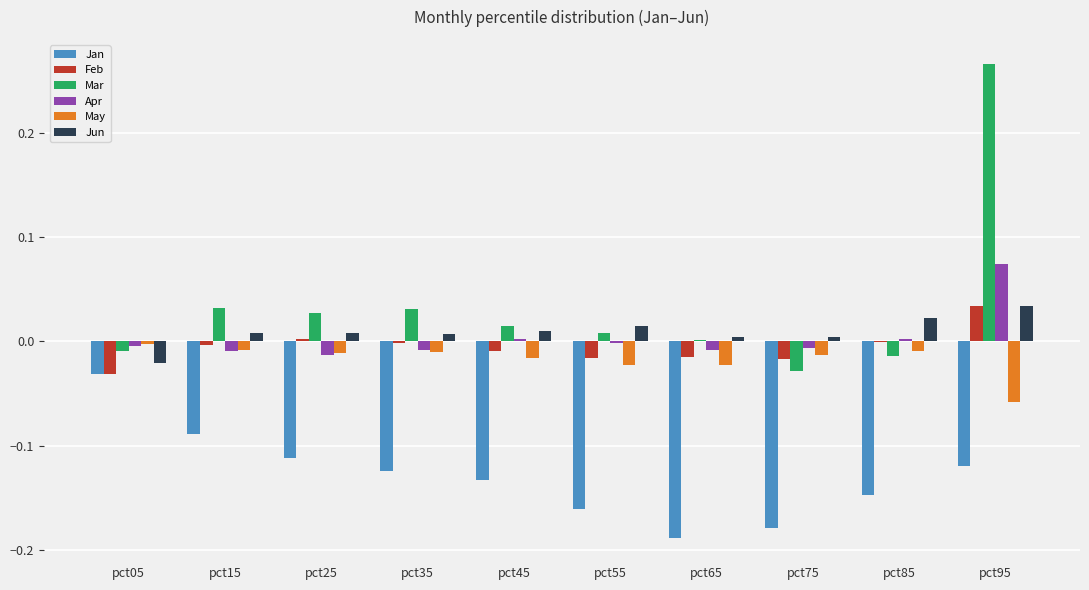

How many data points does each series have?

10